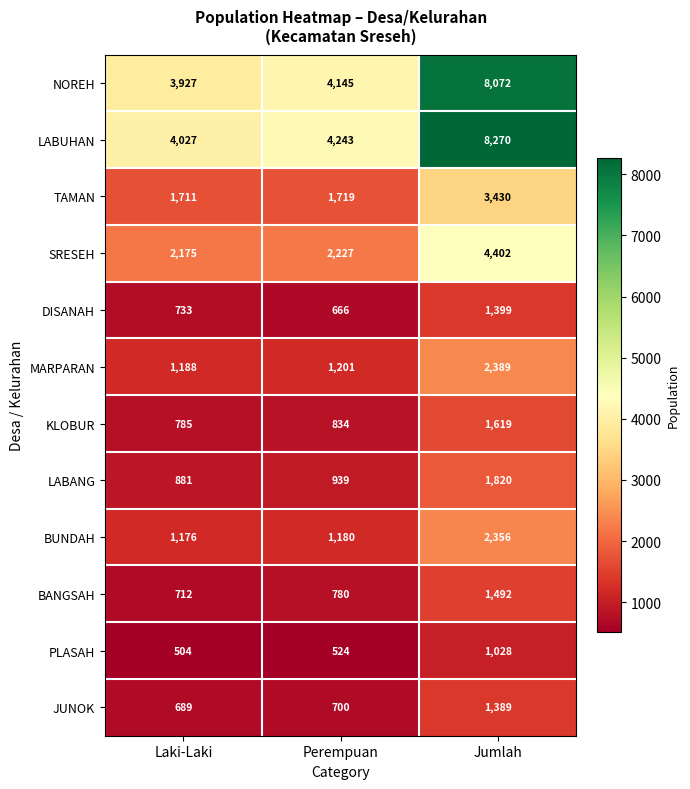

Rank the series by their maximum value, from lowest to highest.

PLASAH, JUNOK, DISANAH, BANGSAH, KLOBUR, LABANG, BUNDAH, MARPARAN, TAMAN, SRESEH, NOREH, LABUHAN